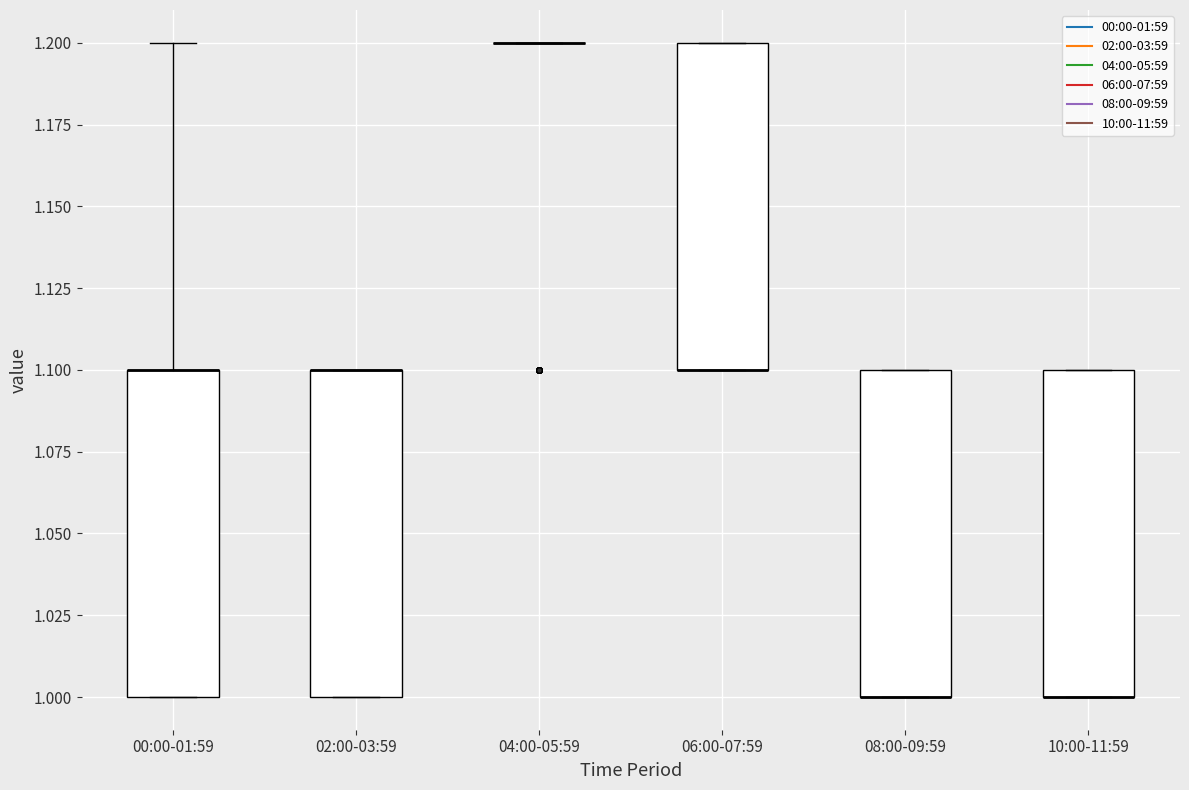

Reading left to right, transcribe this box plot: for each box, give where its median line is, the range the box spans, and where its two whiskers end, as read against the y-axis. The values are not printed on the chart, so give them approximately, as read against the axis.

00:00-01:59: median 1.1 (drawn on the box's upper edge), box 1.0 to 1.1, whiskers 1.0 to 1.2
02:00-03:59: median 1.1 (drawn on the box's upper edge), box 1.0 to 1.1, whiskers 1.0 to 1.1
04:00-05:59: box collapsed to a line at 1.2, whiskers 1.2 to 1.2
06:00-07:59: median 1.1 (drawn on the box's lower edge), box 1.1 to 1.2, whiskers 1.1 to 1.2
08:00-09:59: median 1.0 (drawn on the box's lower edge), box 1.0 to 1.1, whiskers 1.0 to 1.1
10:00-11:59: median 1.0 (drawn on the box's lower edge), box 1.0 to 1.1, whiskers 1.0 to 1.1